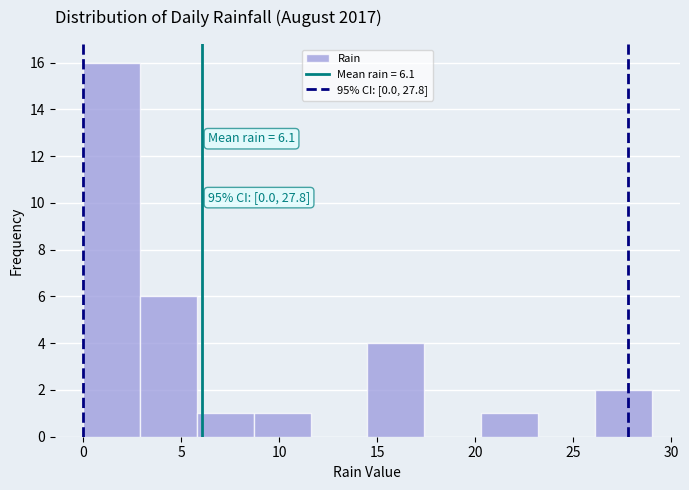

Which range on the x-axis has the tallest bar?

0.0 to 2.9